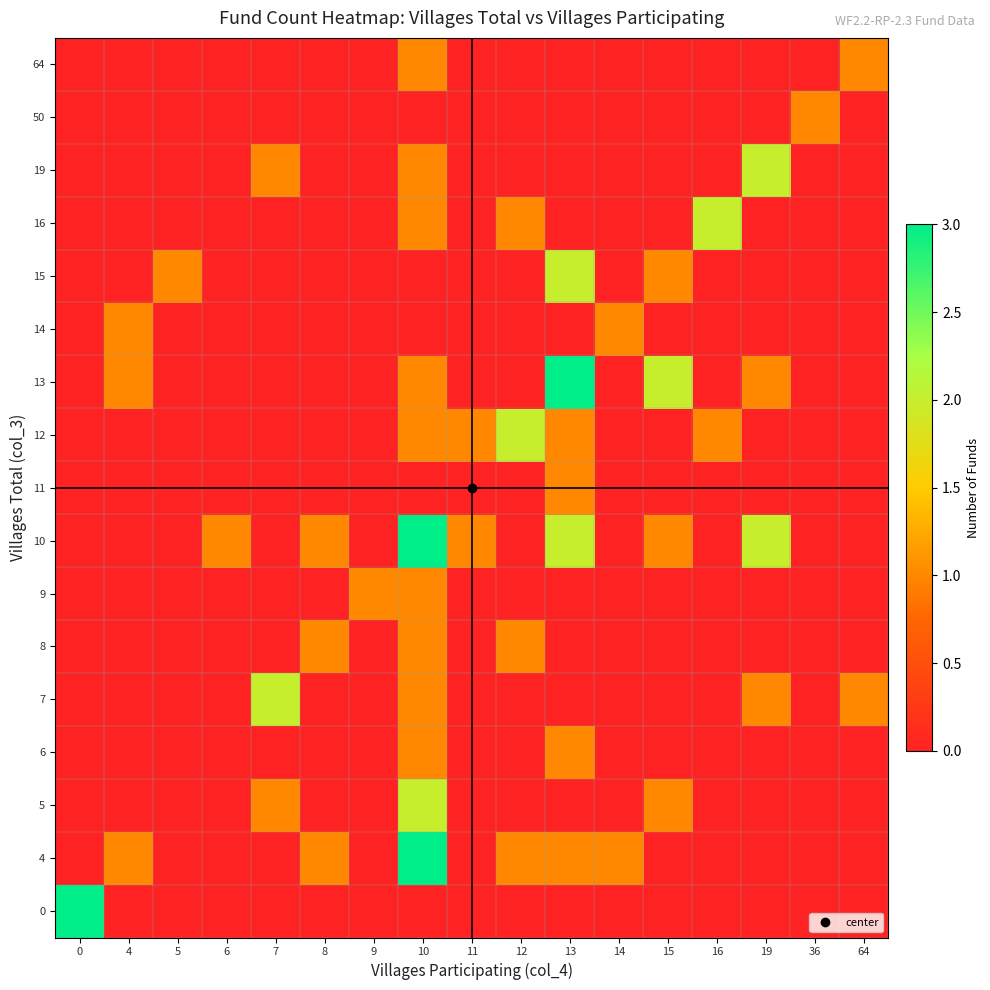

Reading right to left, transcribe all the data shown in this chart.

0: 64=0	36=0	19=0	16=0	15=0	14=0	13=0	12=0	11=0	10=0	9=0	8=0	7=0	6=0	5=0	4=0	0=3
4: 64=0	36=0	19=0	16=0	15=0	14=1	13=1	12=1	11=0	10=3	9=0	8=1	7=0	6=0	5=0	4=1	0=0
5: 64=0	36=0	19=0	16=0	15=1	14=0	13=0	12=0	11=0	10=2	9=0	8=0	7=1	6=0	5=0	4=0	0=0
6: 64=0	36=0	19=0	16=0	15=0	14=0	13=1	12=0	11=0	10=1	9=0	8=0	7=0	6=0	5=0	4=0	0=0
7: 64=1	36=0	19=1	16=0	15=0	14=0	13=0	12=0	11=0	10=1	9=0	8=0	7=2	6=0	5=0	4=0	0=0
8: 64=0	36=0	19=0	16=0	15=0	14=0	13=0	12=1	11=0	10=1	9=0	8=1	7=0	6=0	5=0	4=0	0=0
9: 64=0	36=0	19=0	16=0	15=0	14=0	13=0	12=0	11=0	10=1	9=1	8=0	7=0	6=0	5=0	4=0	0=0
10: 64=0	36=0	19=2	16=0	15=1	14=0	13=2	12=0	11=1	10=3	9=0	8=1	7=0	6=1	5=0	4=0	0=0
11: 64=0	36=0	19=0	16=0	15=0	14=0	13=1	12=0	11=0	10=0	9=0	8=0	7=0	6=0	5=0	4=0	0=0
12: 64=0	36=0	19=0	16=1	15=0	14=0	13=1	12=2	11=1	10=1	9=0	8=0	7=0	6=0	5=0	4=0	0=0
13: 64=0	36=0	19=1	16=0	15=2	14=0	13=3	12=0	11=0	10=1	9=0	8=0	7=0	6=0	5=0	4=1	0=0
14: 64=0	36=0	19=0	16=0	15=0	14=1	13=0	12=0	11=0	10=0	9=0	8=0	7=0	6=0	5=0	4=1	0=0
15: 64=0	36=0	19=0	16=0	15=1	14=0	13=2	12=0	11=0	10=0	9=0	8=0	7=0	6=0	5=1	4=0	0=0
16: 64=0	36=0	19=0	16=2	15=0	14=0	13=0	12=1	11=0	10=1	9=0	8=0	7=0	6=0	5=0	4=0	0=0
19: 64=0	36=0	19=2	16=0	15=0	14=0	13=0	12=0	11=0	10=1	9=0	8=0	7=1	6=0	5=0	4=0	0=0
50: 64=0	36=1	19=0	16=0	15=0	14=0	13=0	12=0	11=0	10=0	9=0	8=0	7=0	6=0	5=0	4=0	0=0
64: 64=1	36=0	19=0	16=0	15=0	14=0	13=0	12=0	11=0	10=1	9=0	8=0	7=0	6=0	5=0	4=0	0=0